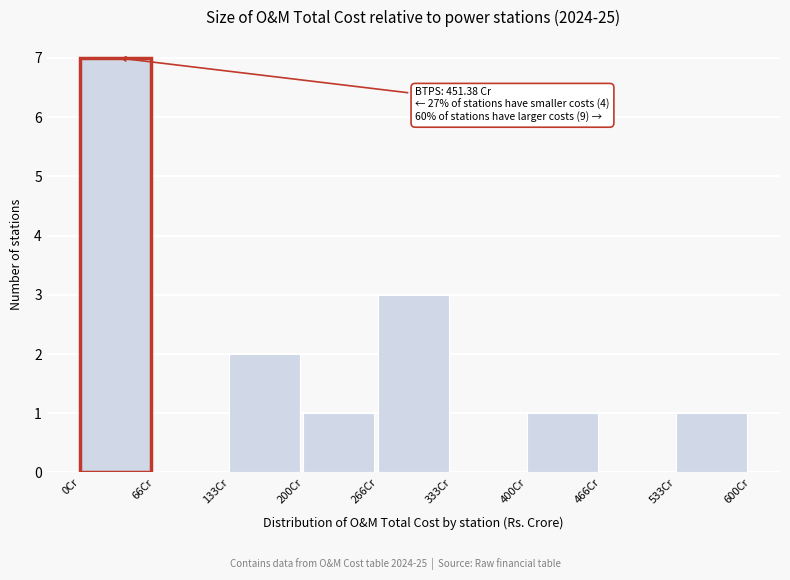

Which range on the x-axis has the tallest bar?

0 to 70